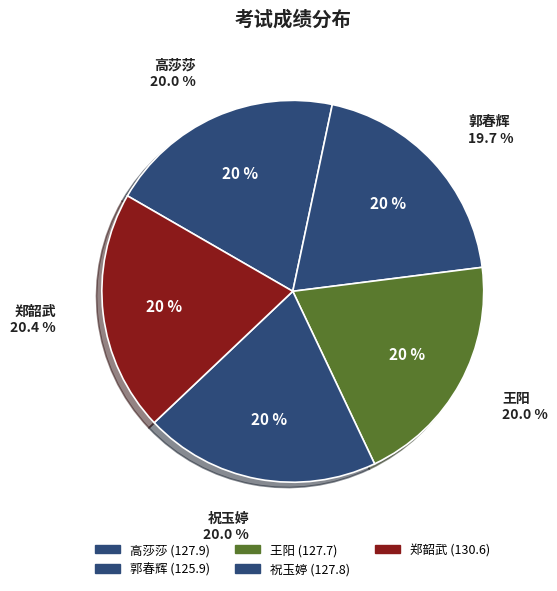

Combined, what portion of the pie is 高莎莎 and 郭春辉?

39.7%